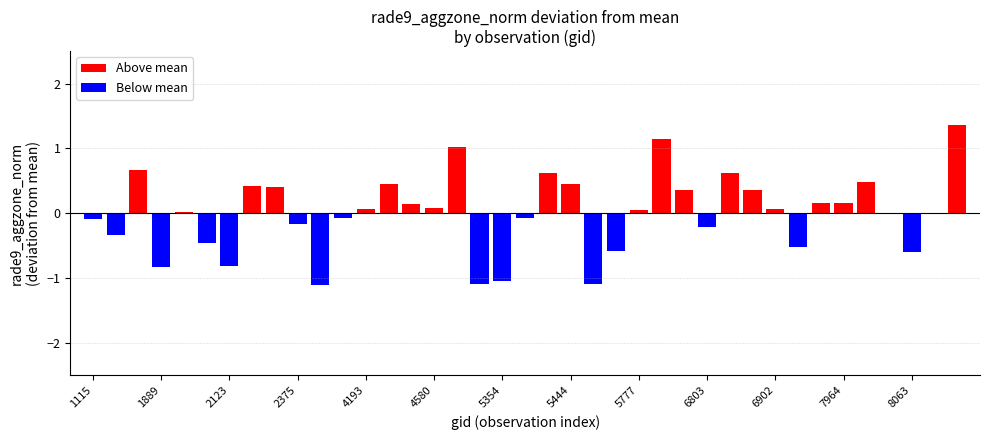

How many bars are there in total?

39